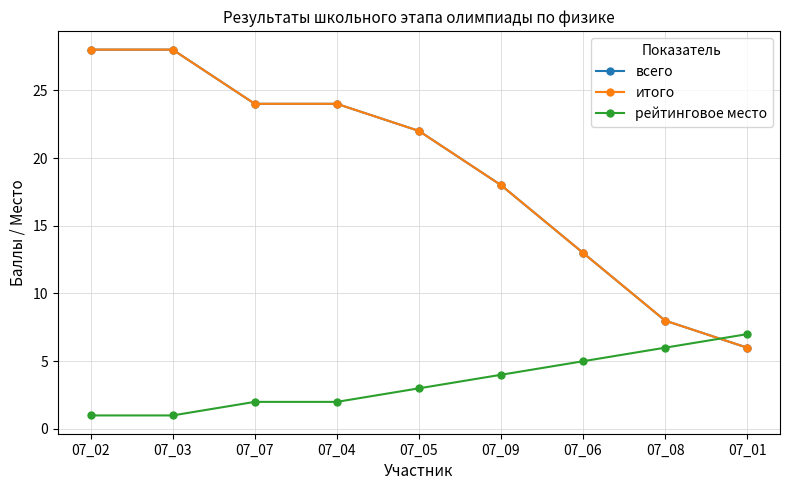

Reading left to right, list all the values displayed in this chart.

всего: 28	28	24	24	22	18	13	8	6
итого: 28	28	24	24	22	18	13	8	6
рейтинговое место: 1	1	2	2	3	4	5	6	7